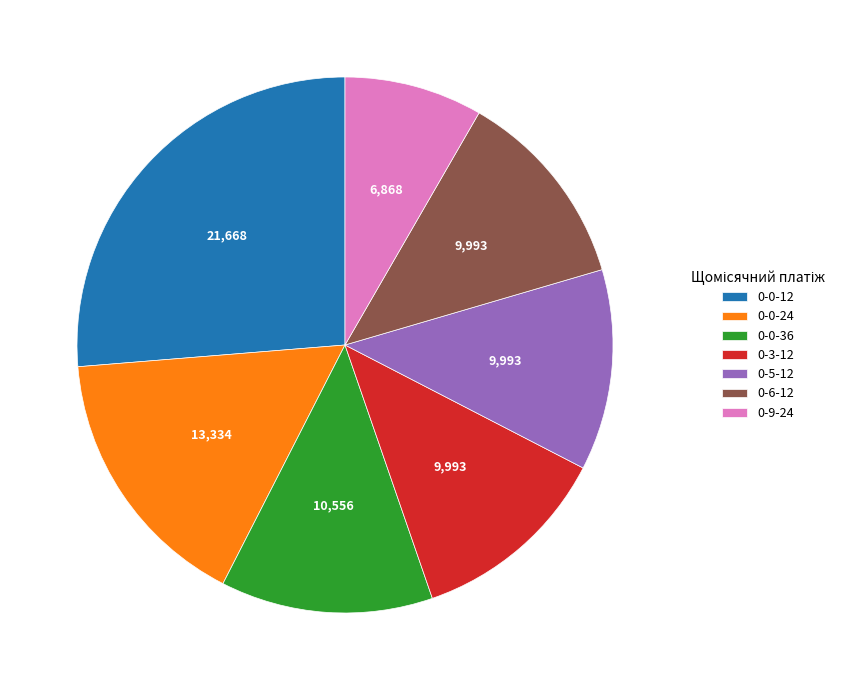

Does 0-6-12 account for over 50% of the chart?

No